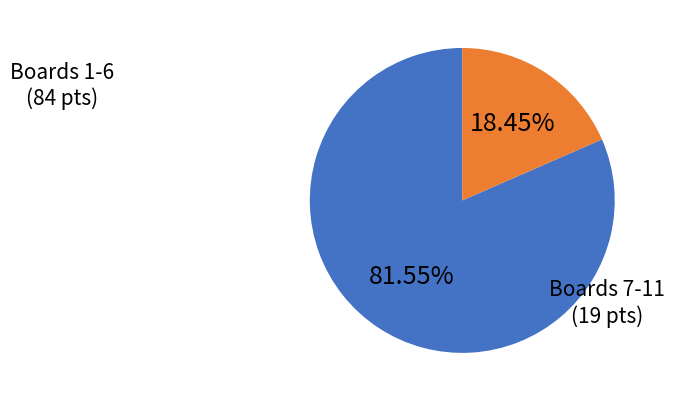

Does any single category account for the majority?

Yes